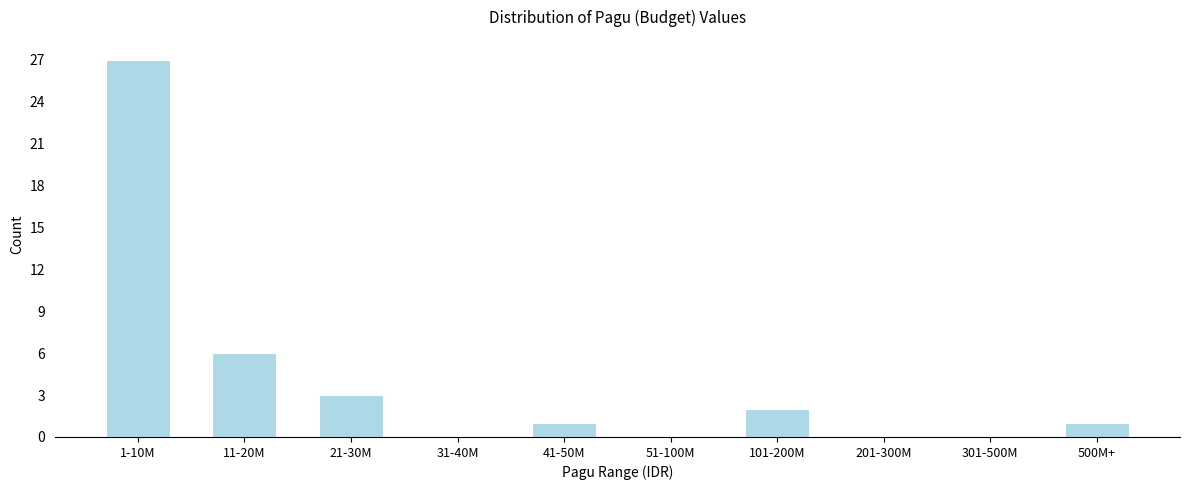

Reading left to right, what are all the values shown in this chart?

1-10M=27	11-20M=6	21-30M=3	31-40M=0	41-50M=1	51-100M=0	101-200M=2	201-300M=0	301-500M=0	500M+=1